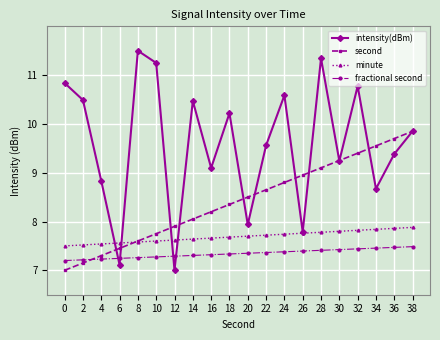

Is the value of second at 0 greater than the value of minute at 6?

No